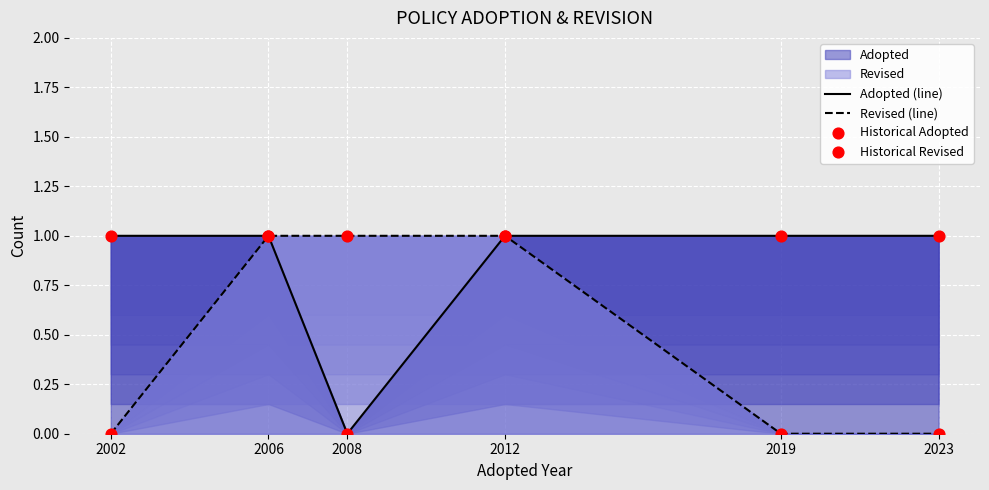

At how many categories does at least one series exceed 0?

6